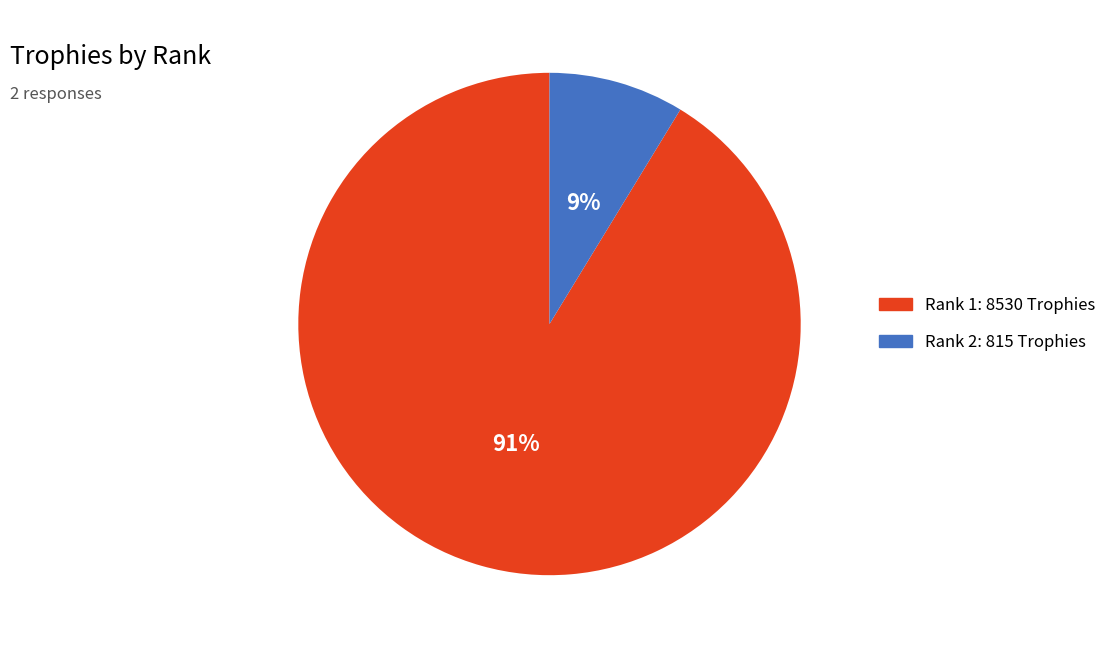

Is there a majority slice in this chart?

Yes